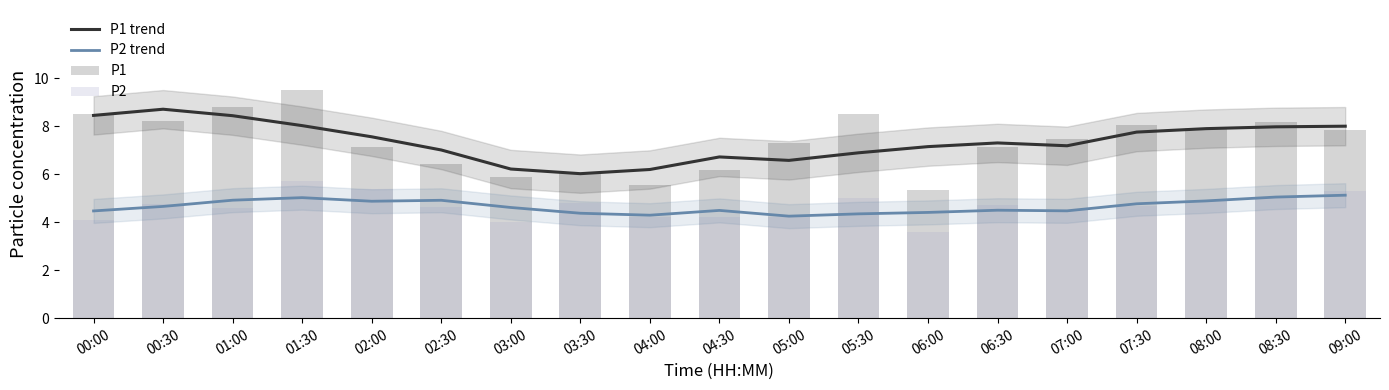

Is the value of P2 at 02:30 greater than the value of P2 trend at 04:00?

Yes